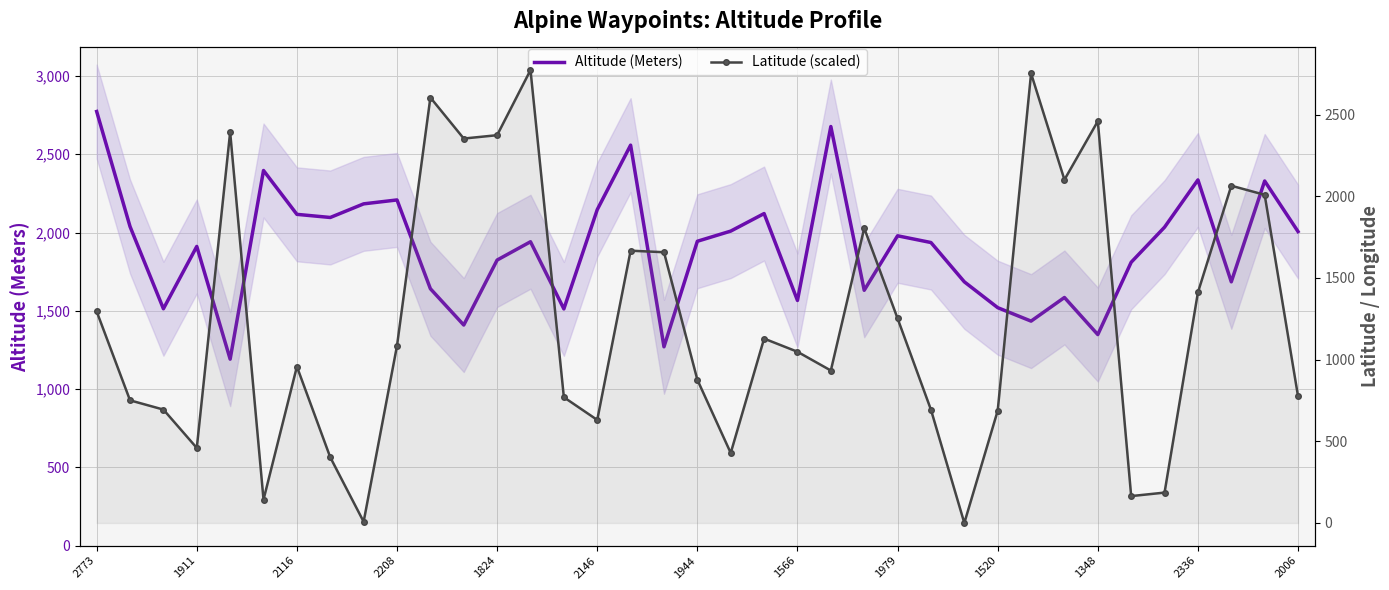

What is the value of the Latitude (scaled) point at the 8th from the left?

402.0